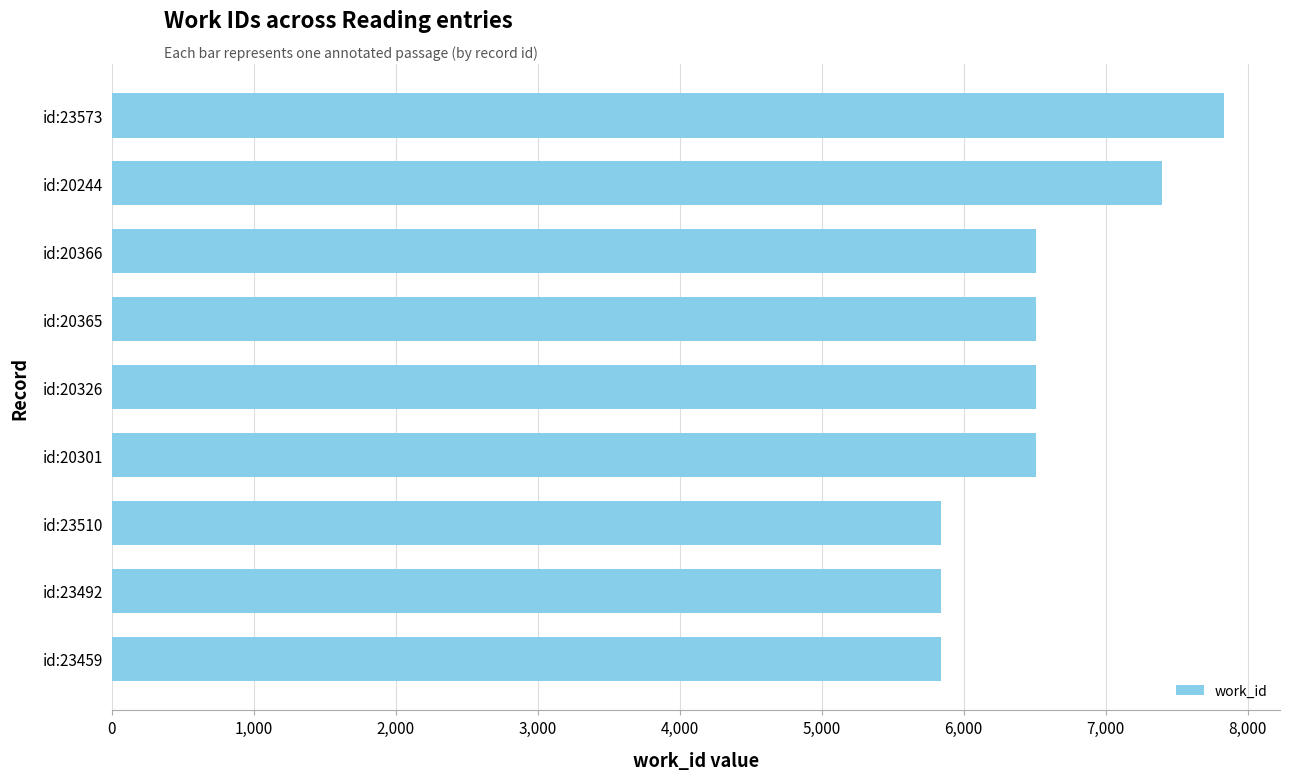

At which category does the chart reach its peak across all series?

id:23573